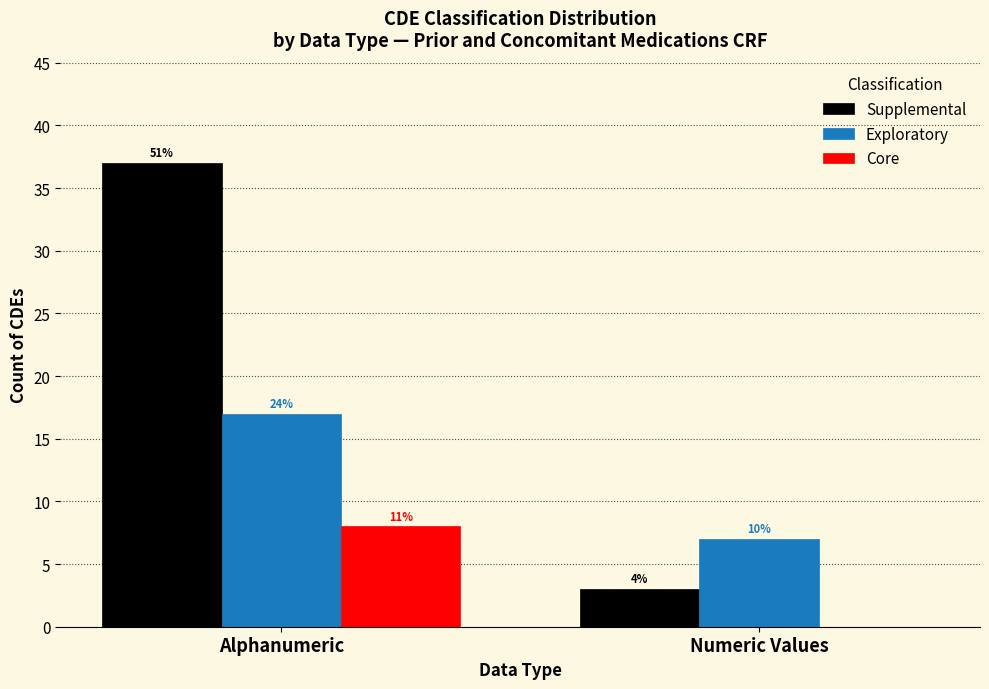

Is the value of Exploratory at Numeric Values greater than the value of Core at Numeric Values?

Yes